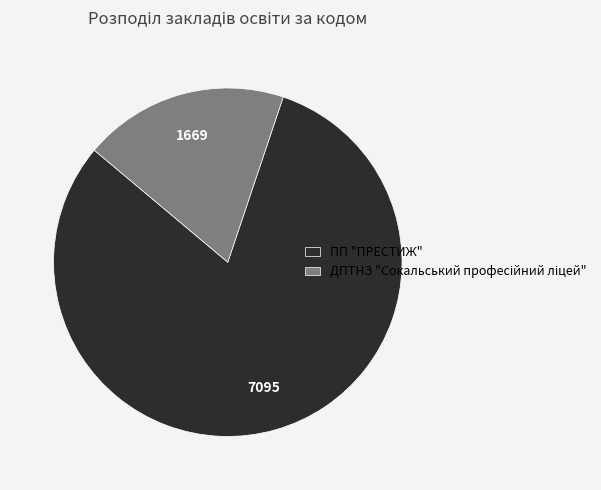

What is the largest slice in the pie chart?

ПП "ПРЕСТИЖ"